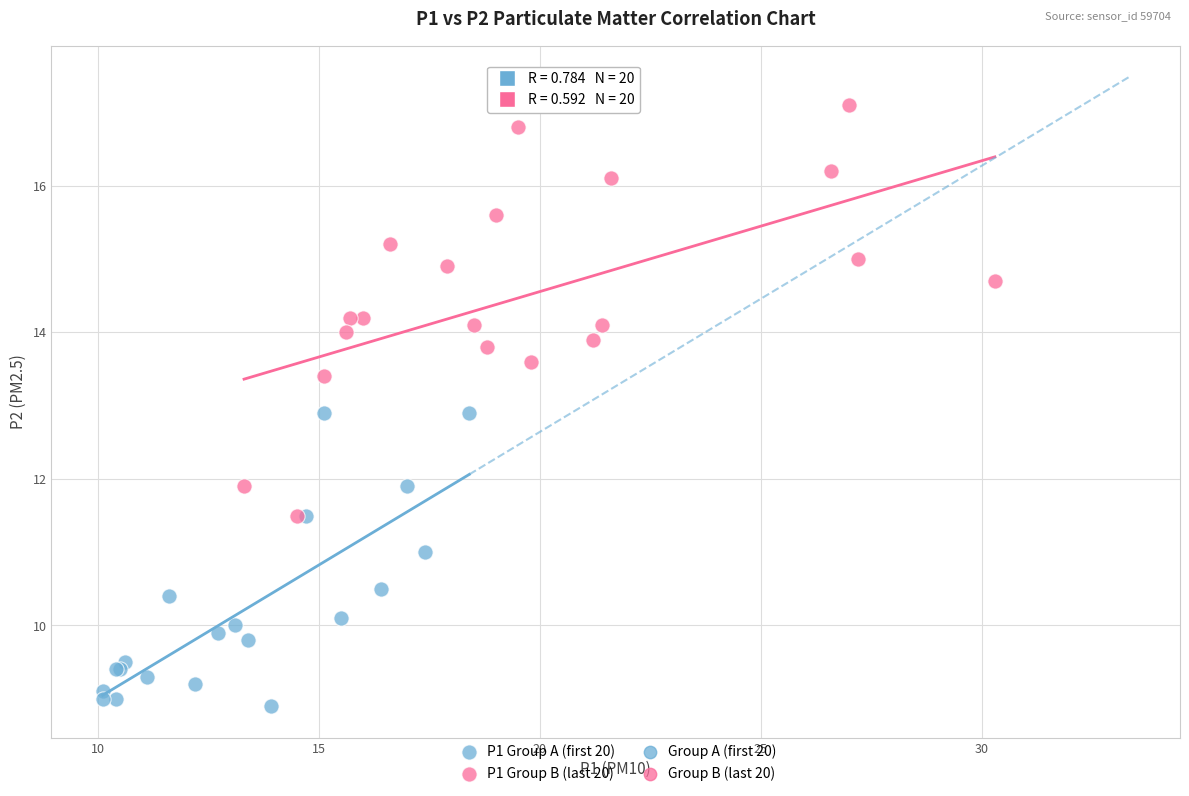

Which series contains the highest Y value?

P1 Group B (last 20)